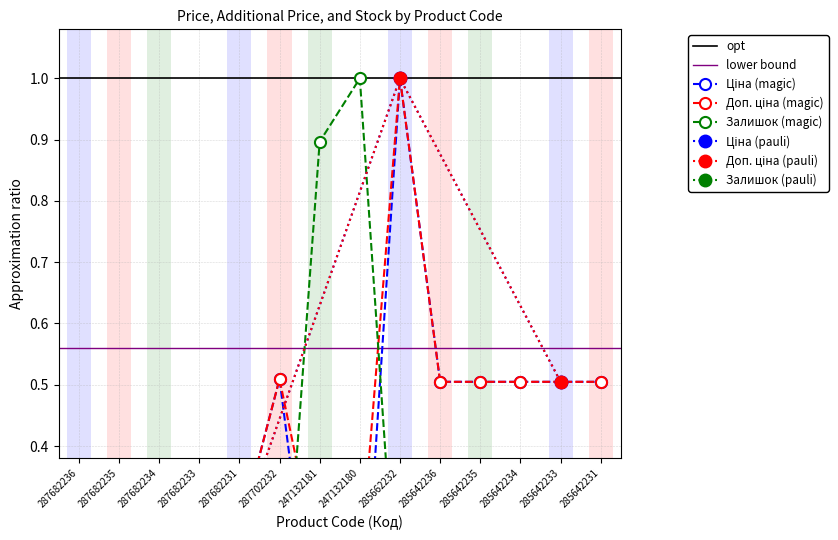

Reading left to right, what are all the values shown in this chart?

Ціна: 0.3	0.3	0.3	0.3	0.3	0.5	0.0	0.0	1.0	0.5	0.5	0.5	0.5	0.5
Доп. ціна: 0.3	0.3	0.3	0.3	0.3	0.5	0.2	0.2	1.0	0.5	0.5	0.5	0.5	0.5
Залишок: 0.0	0.0	0.0	0.0	0.0	0.0	0.9	1.0	0.0	0.0	0.0	0.0	0.0	0.0